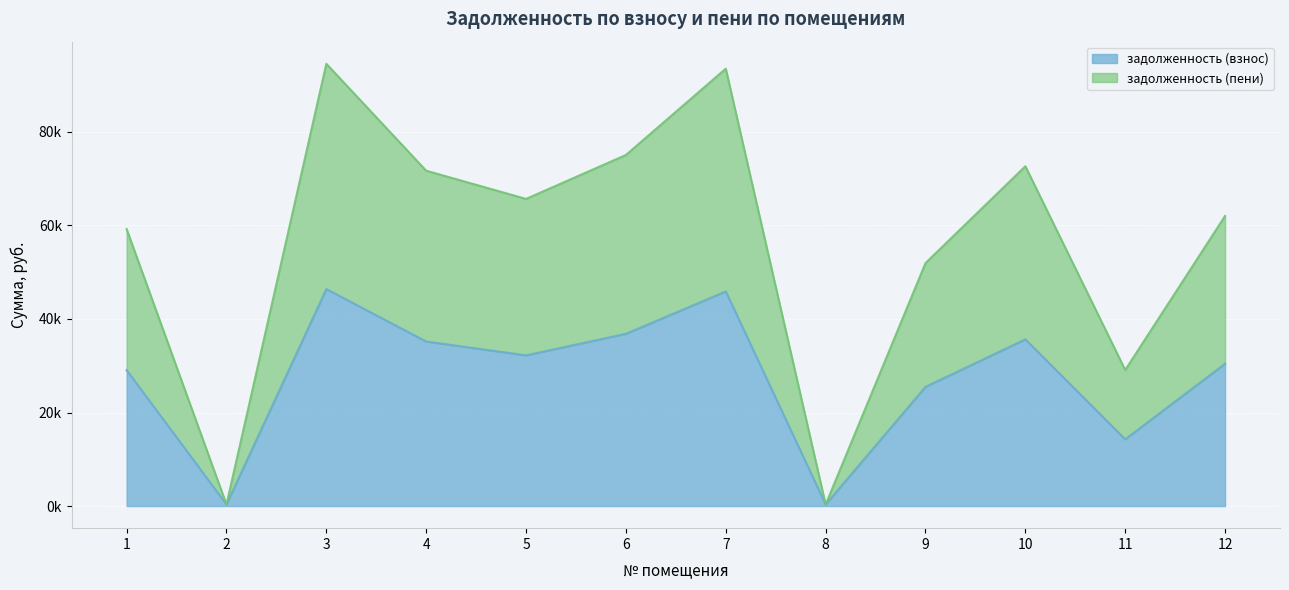

Where is the first local maximum for задолженность (пени)?

3